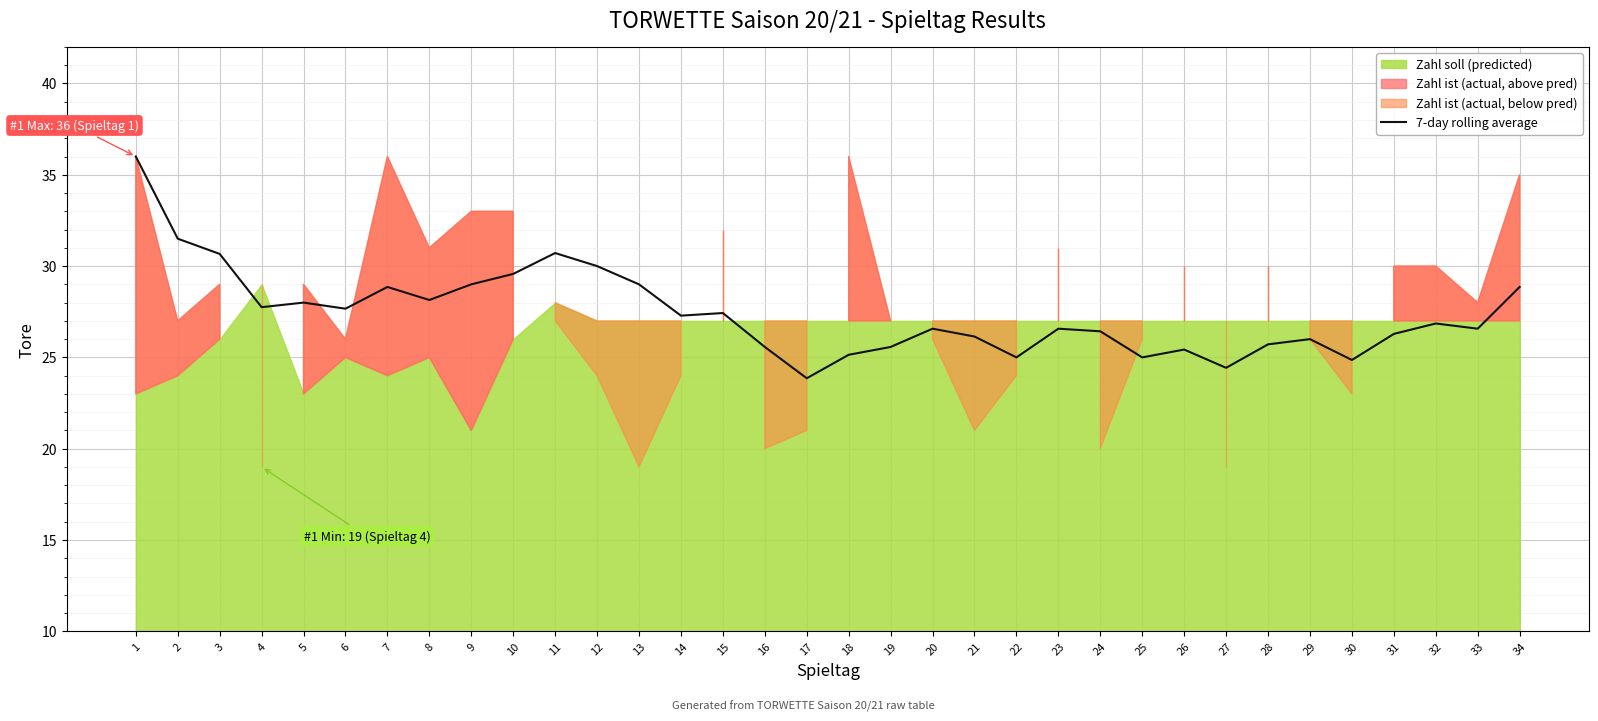

Is it true that the value at 12 is 11.2?

False